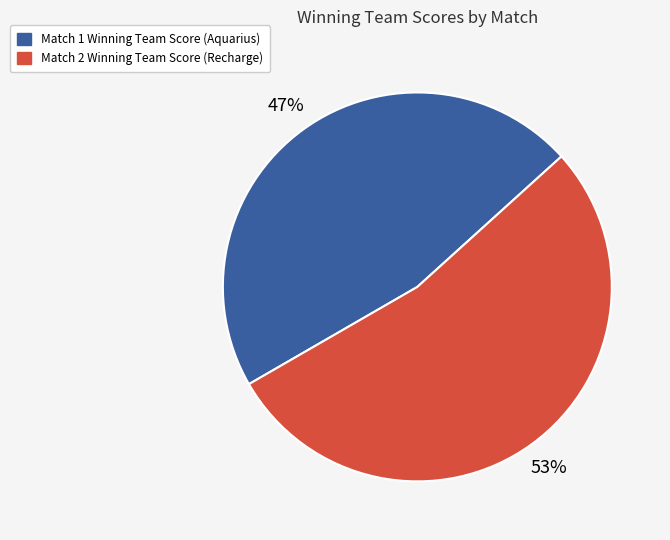

Count the number of slices in the pie.

2